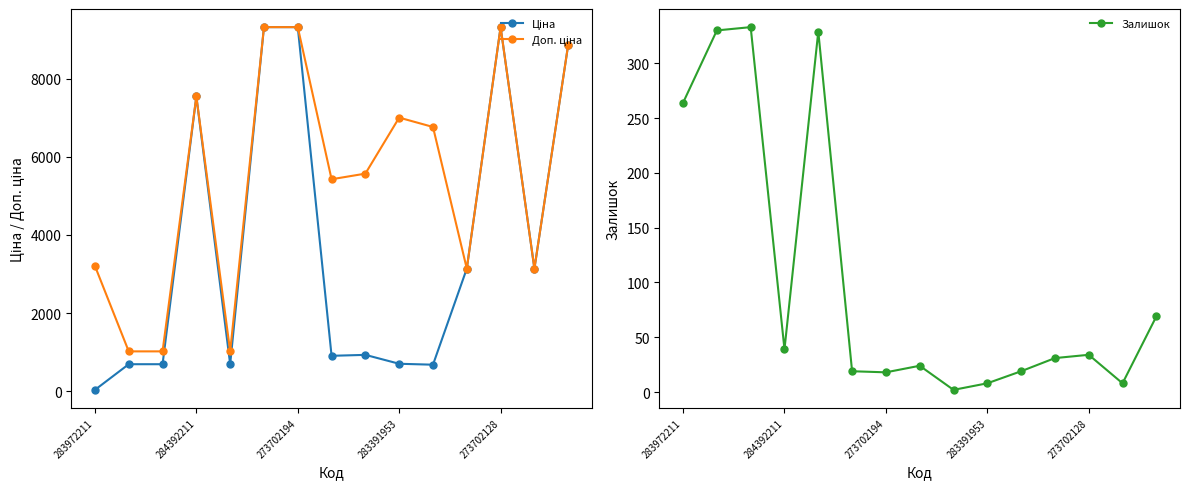

What is the value of the Залишок point at the 11th from the left?

19.0